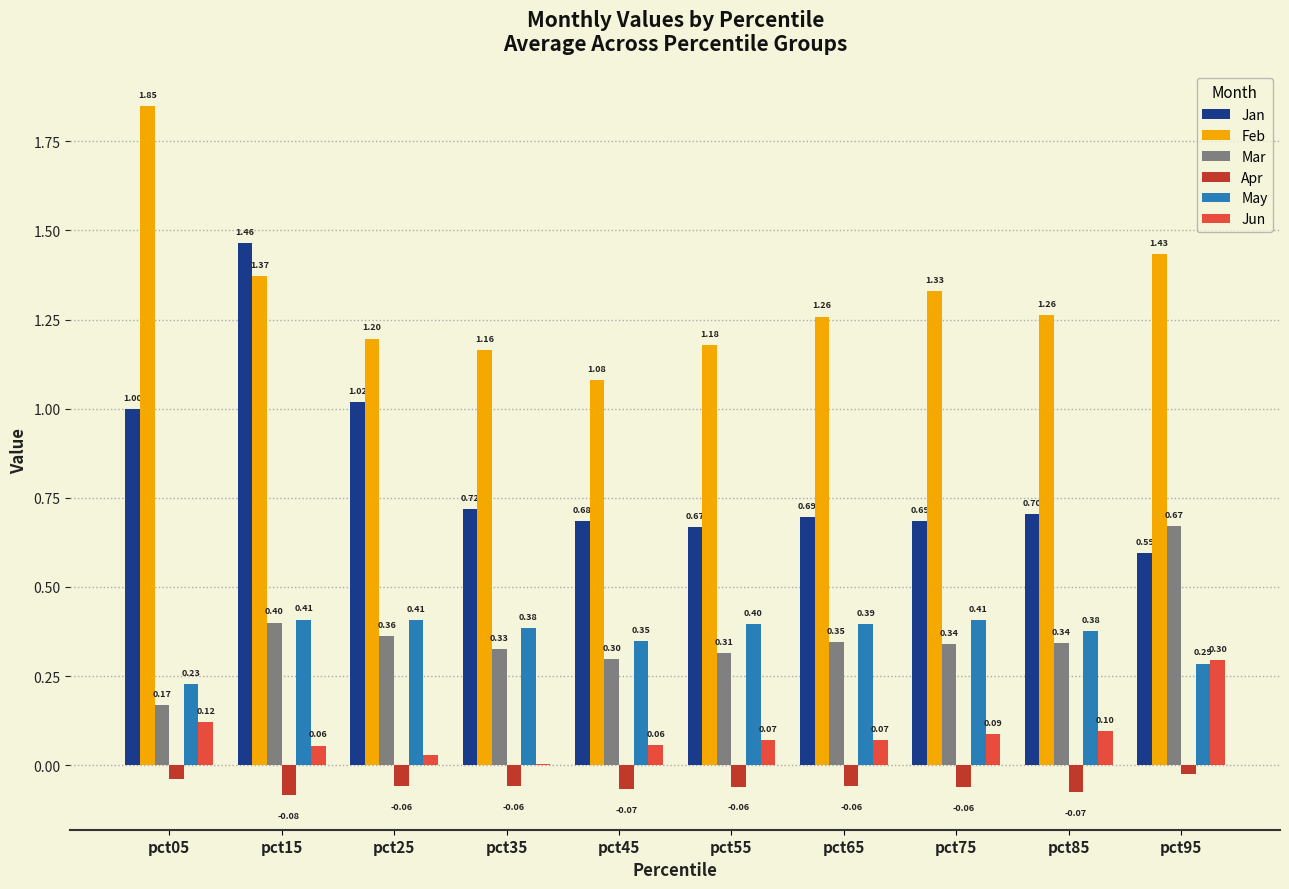

Does the chart contain stacked bars?

No